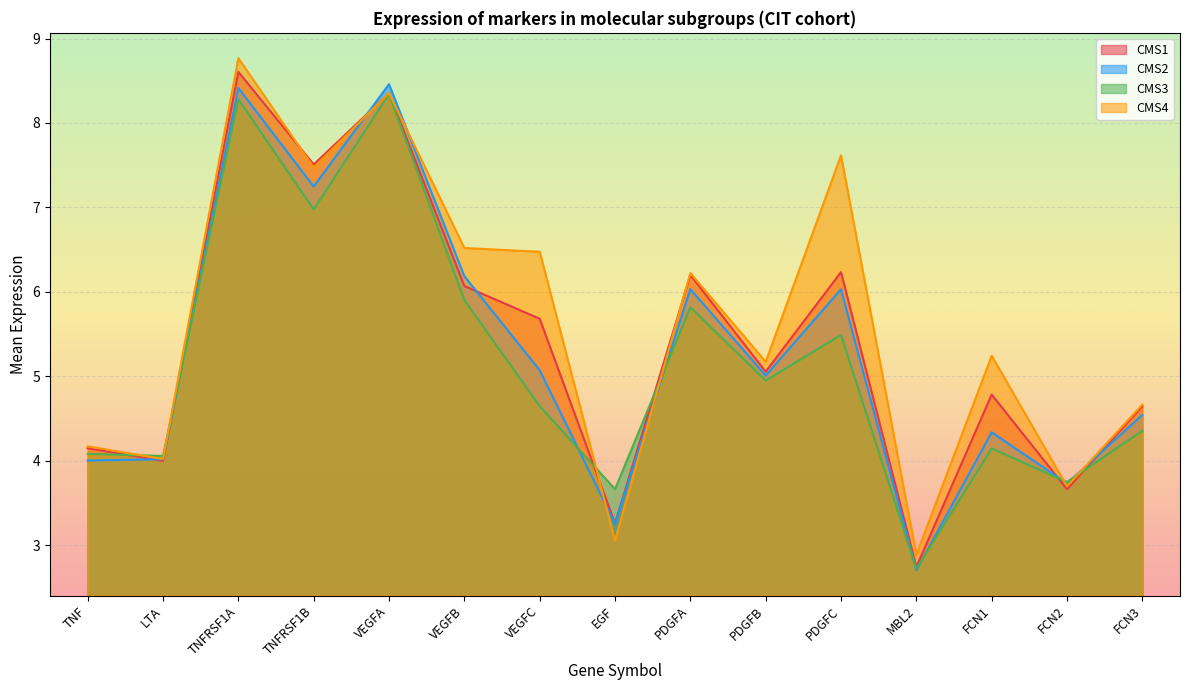

At which category does the chart reach its minimum across all series?

MBL2